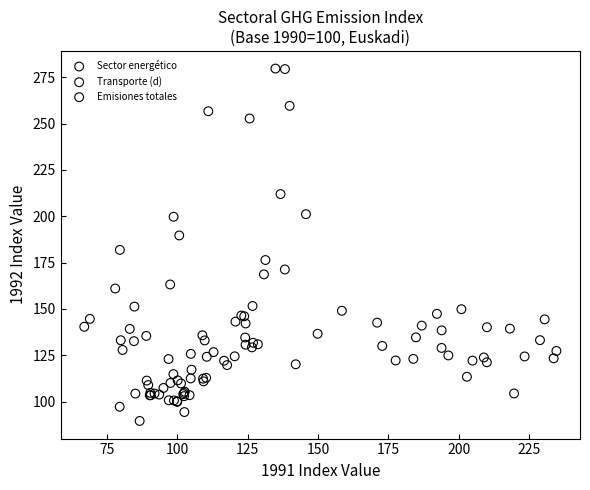

Which series reaches the maximum Y coordinate?

Sector energético